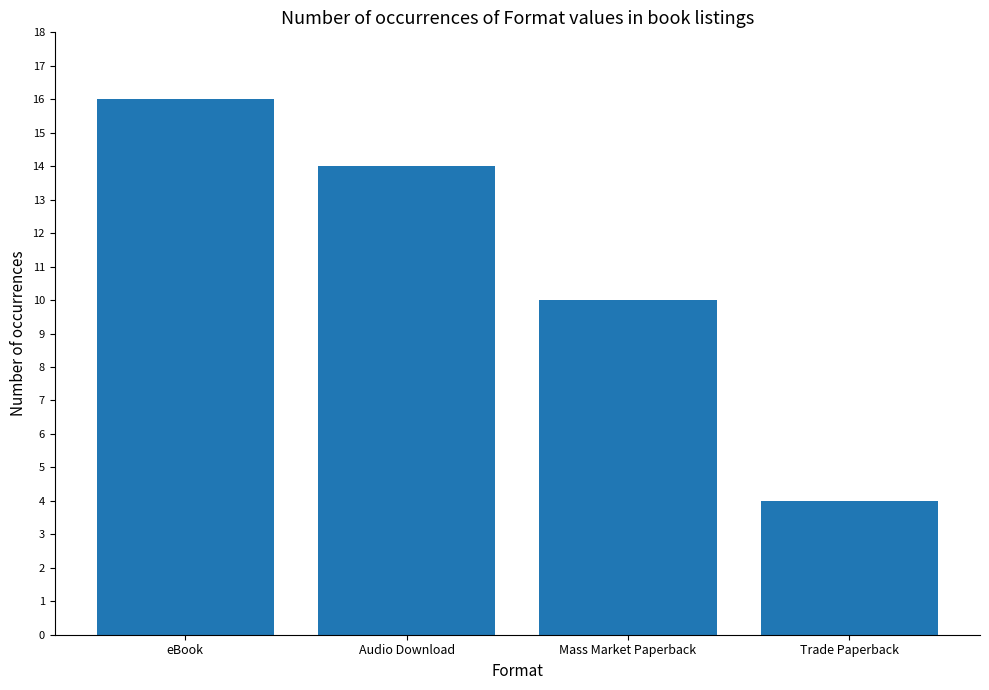

At which label is the value closest to 10?

Mass Market Paperback